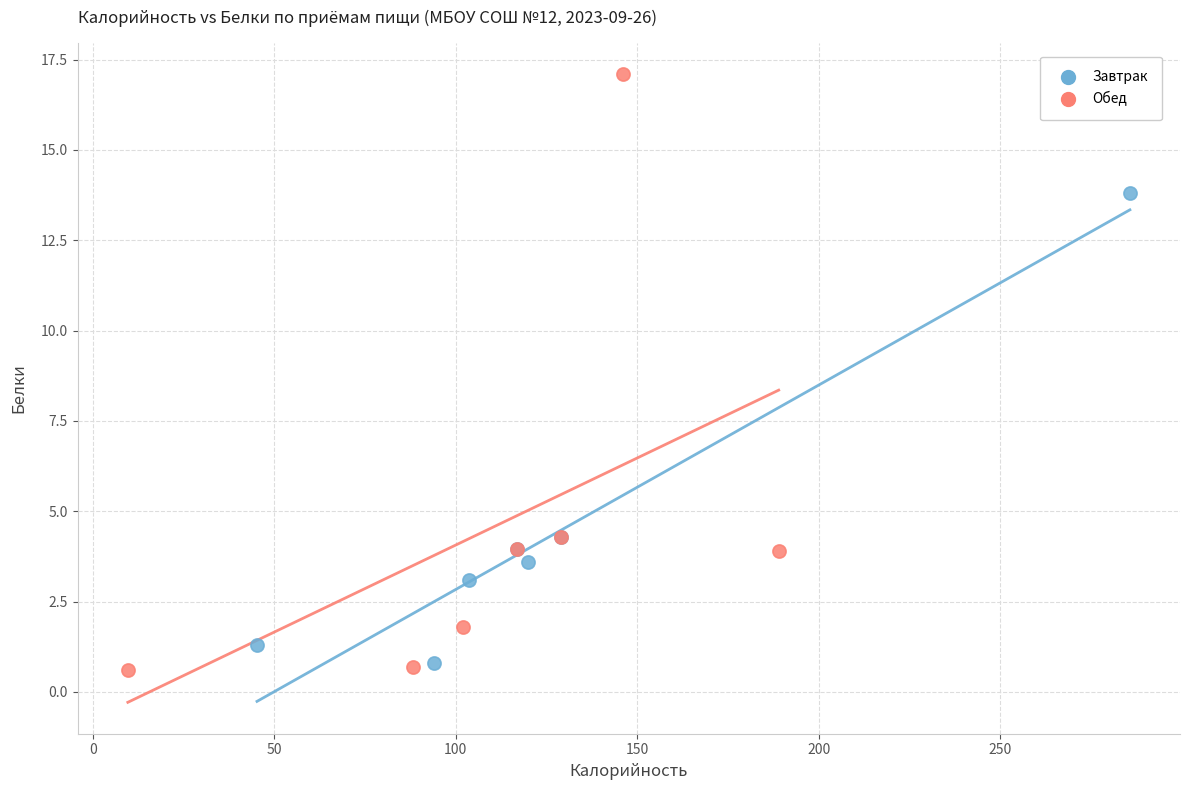

Which series has the largest Y range (max minus min)?

Обед